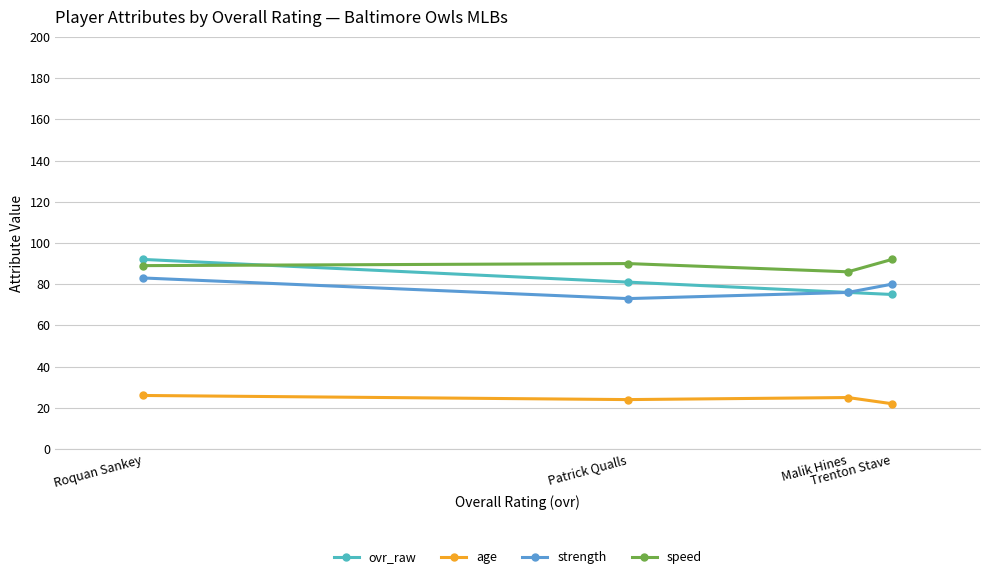

Does the chart have visible grid lines?

Yes